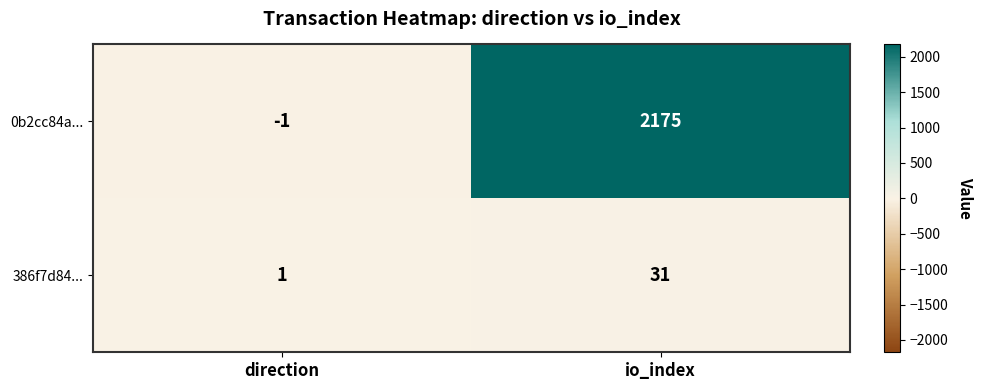

Which category has the highest value in the 386f7d84... series?

io_index